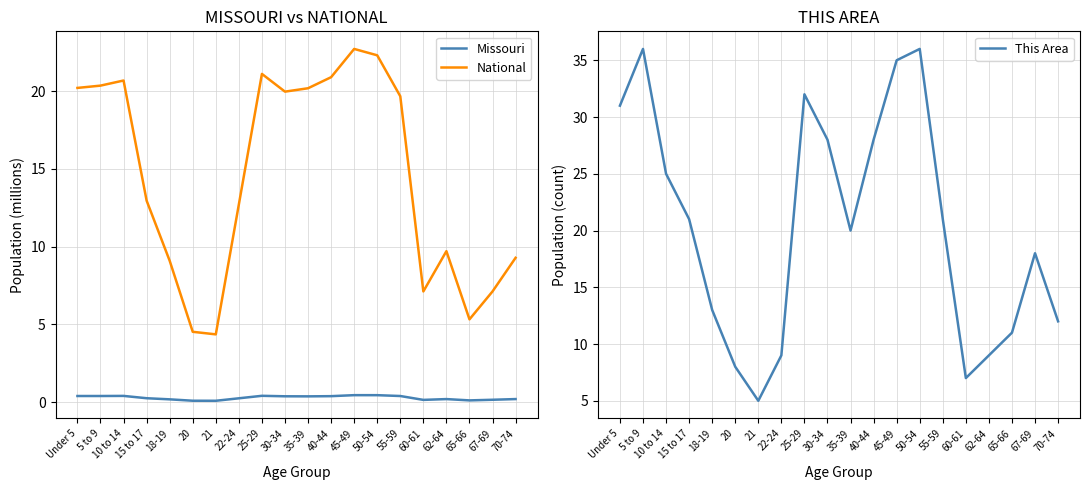

What are all the series names shown in the legend?

Missouri, National, This Area